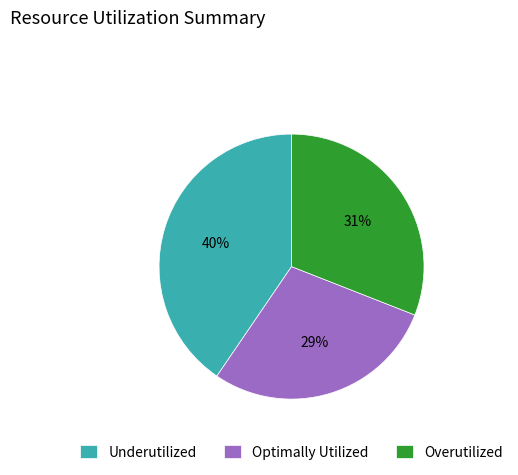

Between Underutilized and Overutilized, which is larger?

Underutilized